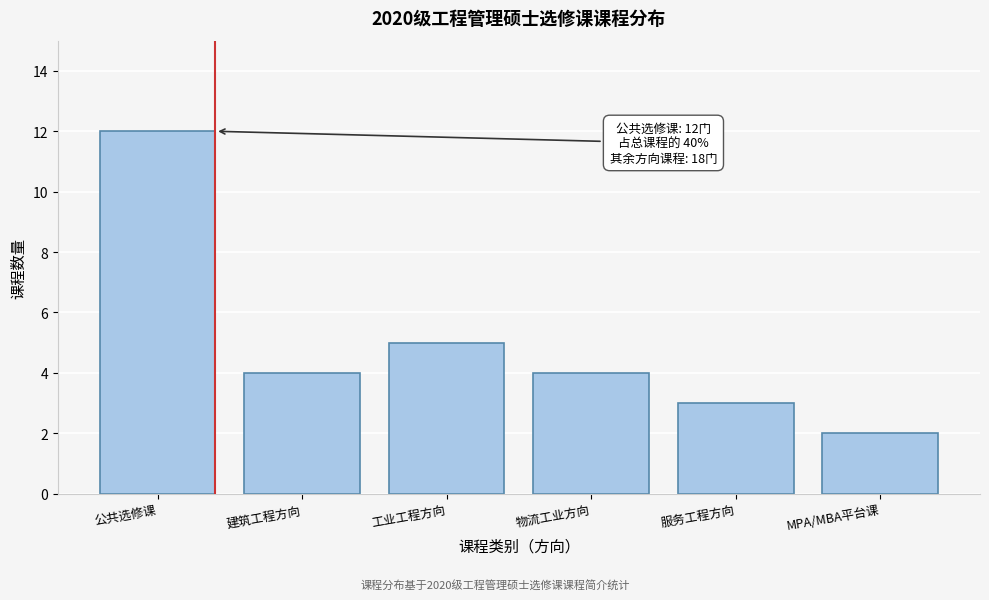

Reading left to right, list all the values displayed in this chart.

公共选修课=12	建筑工程方向=4	工业工程方向=5	物流工业方向=4	服务工程方向=3	MPA/MBA平台课=2